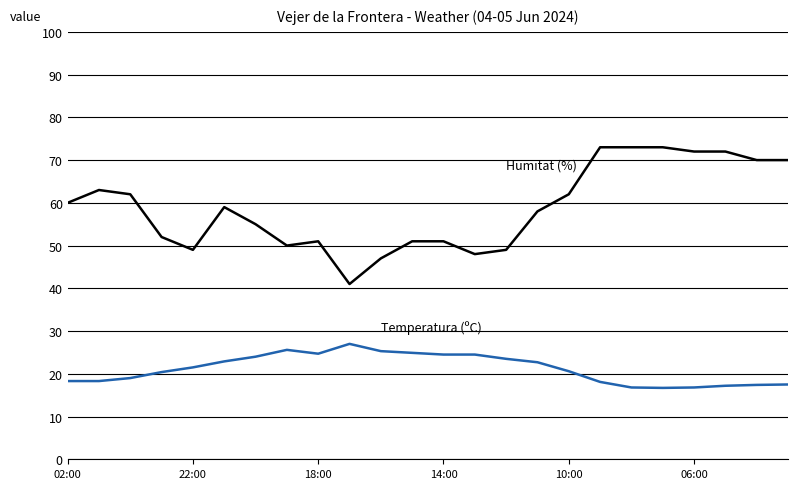

What is the greatest value displayed?

73.0